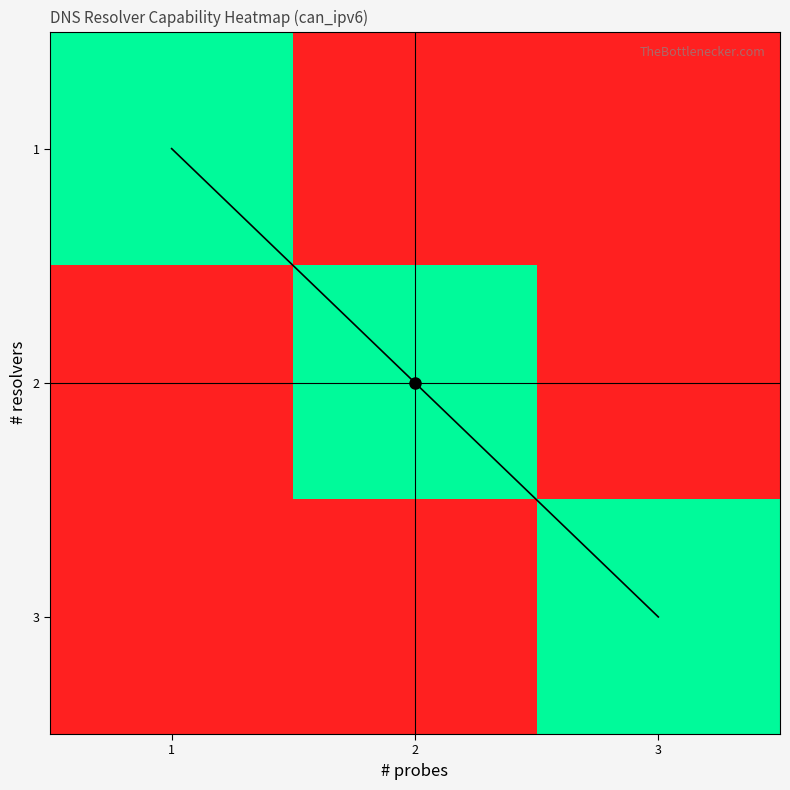

The value of 1 at 2 is 0. True or false?

False